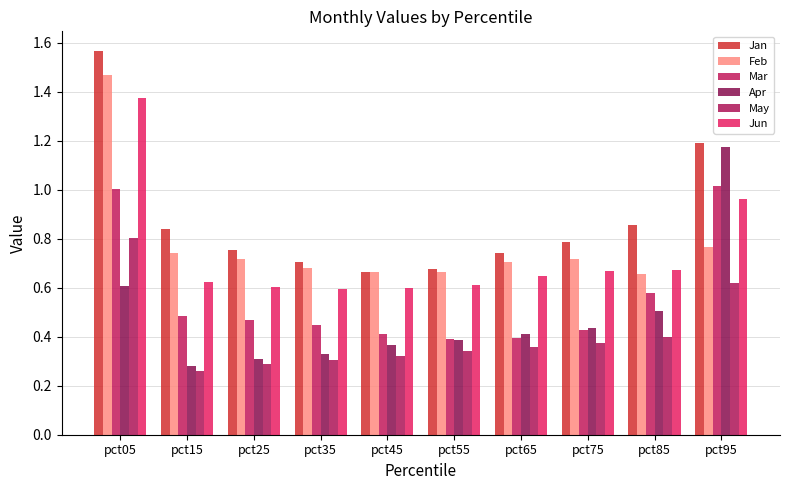

What is the value of the Apr bar at the 4th from the left?

0.3